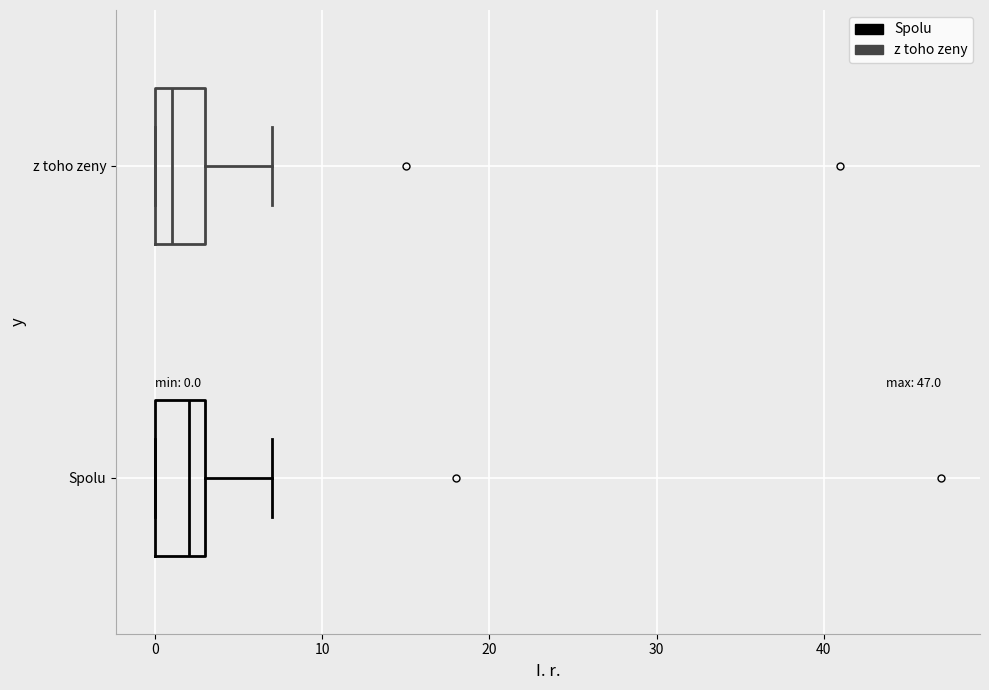

Which box has the furthest to the right median line?

Spolu